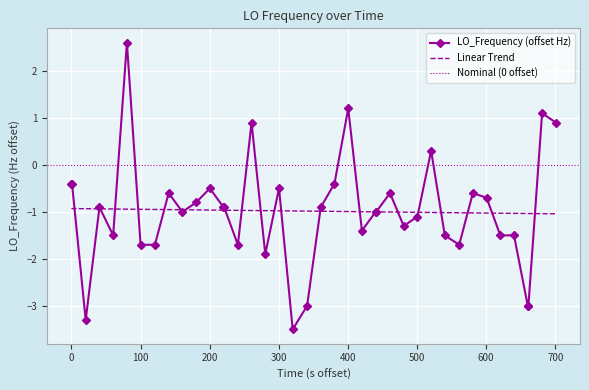

What is the highest value of the LO_Frequency (offset Hz) series?

2.6